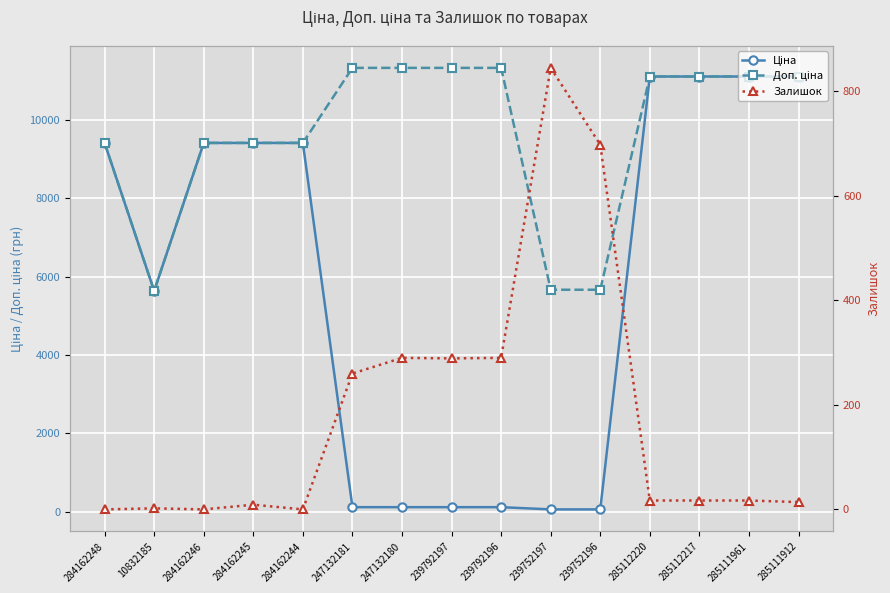

True or false: Залишок and Доп. ціна cross at least once.

False